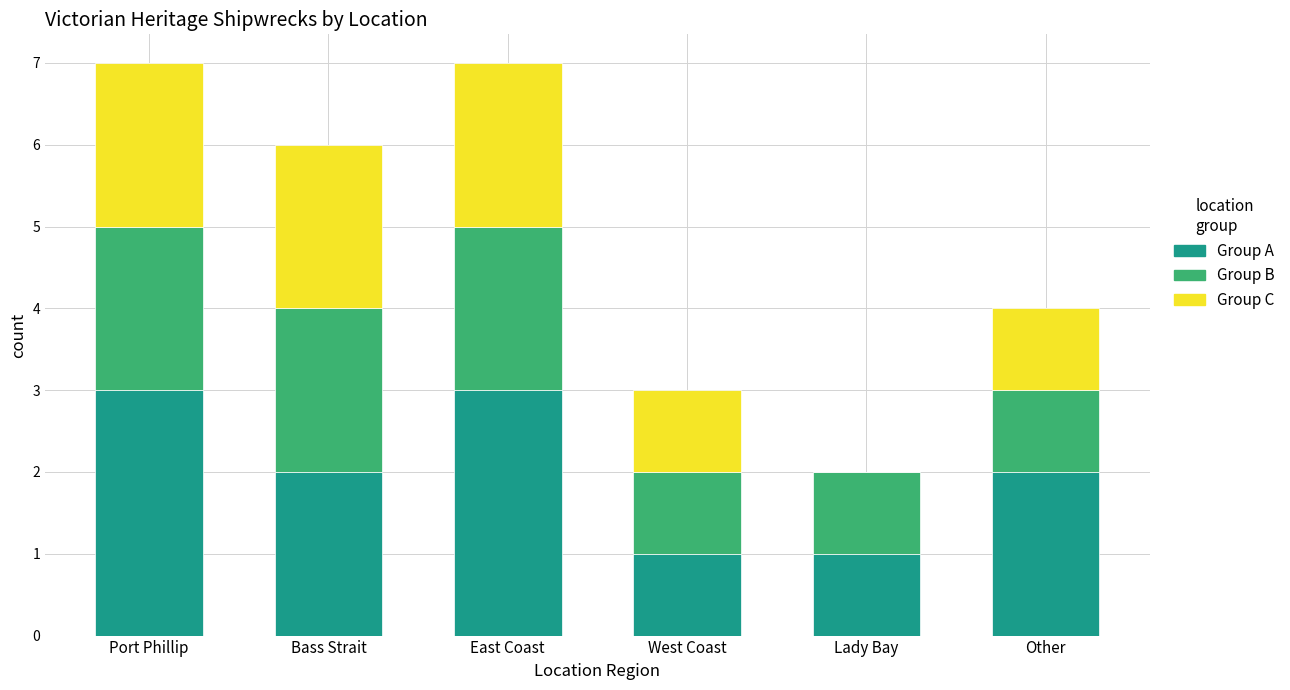

Reading right to left, transcribe the values for Group A.

Other=2	Lady Bay=1	West Coast=1	East Coast=3	Bass Strait=2	Port Phillip=3